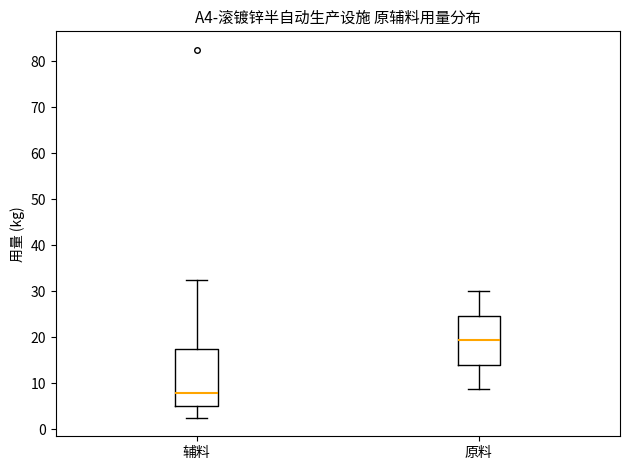

Which box's median line is the lowest?

辅料